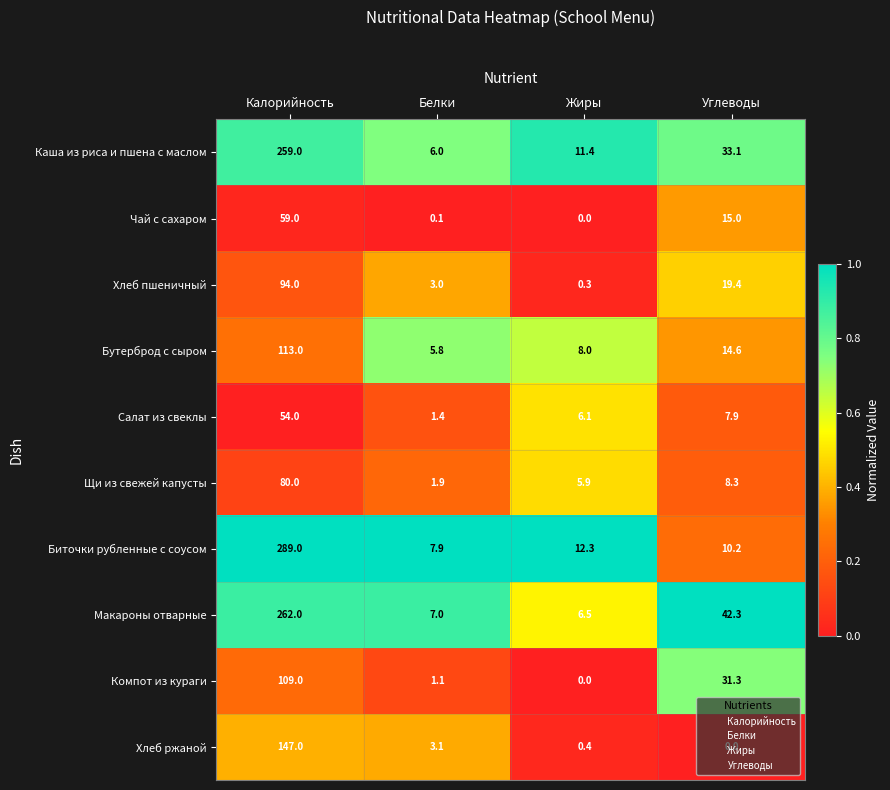

Which series changed the most between Калорийность and Белки?

Биточки рубленные с соусом